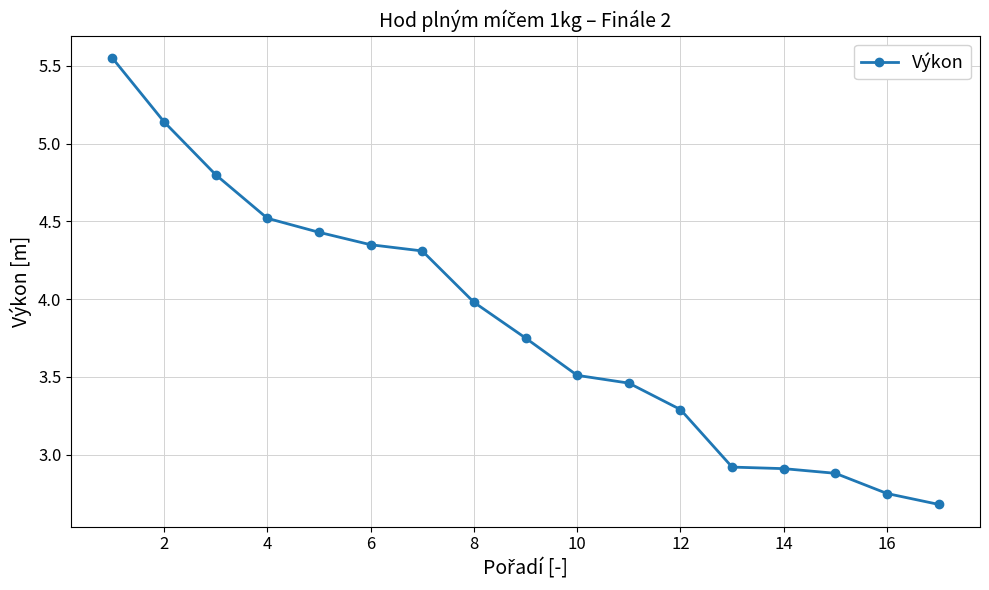

What is the smallest value displayed?

2.7